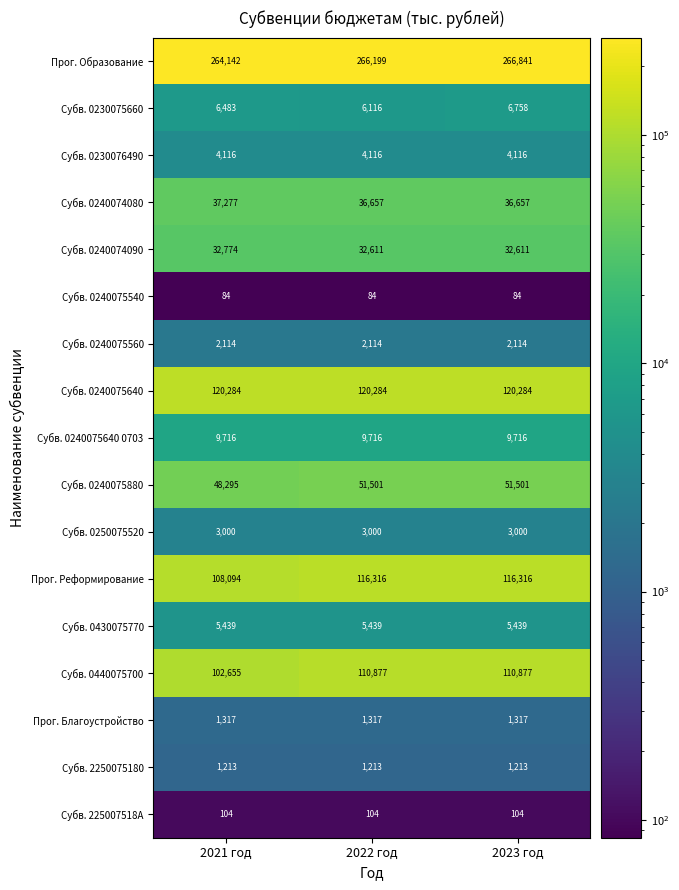

What is the average value of the Субв. 0240075540 series?

84